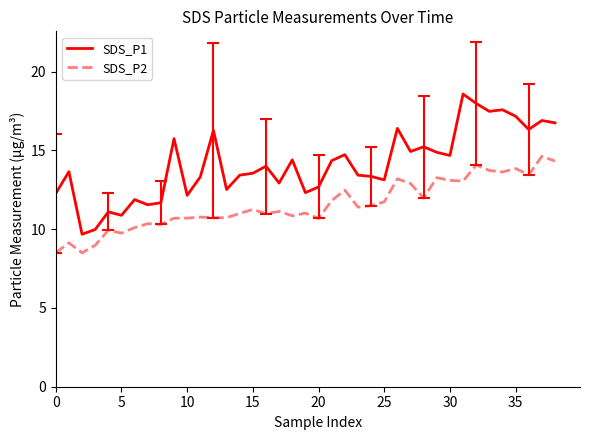

How many series are shown in this chart?

2